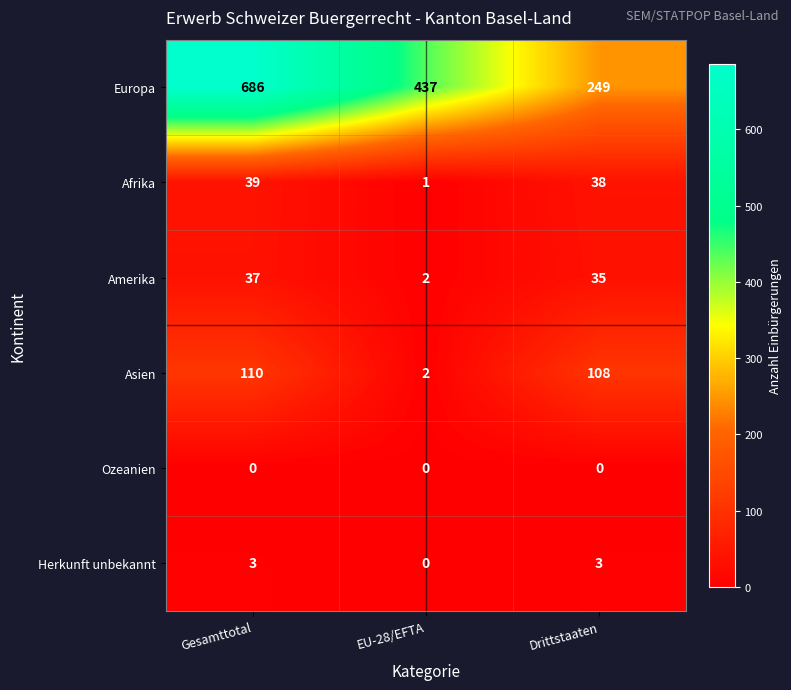

Which series has the widest spread of values?

Europa